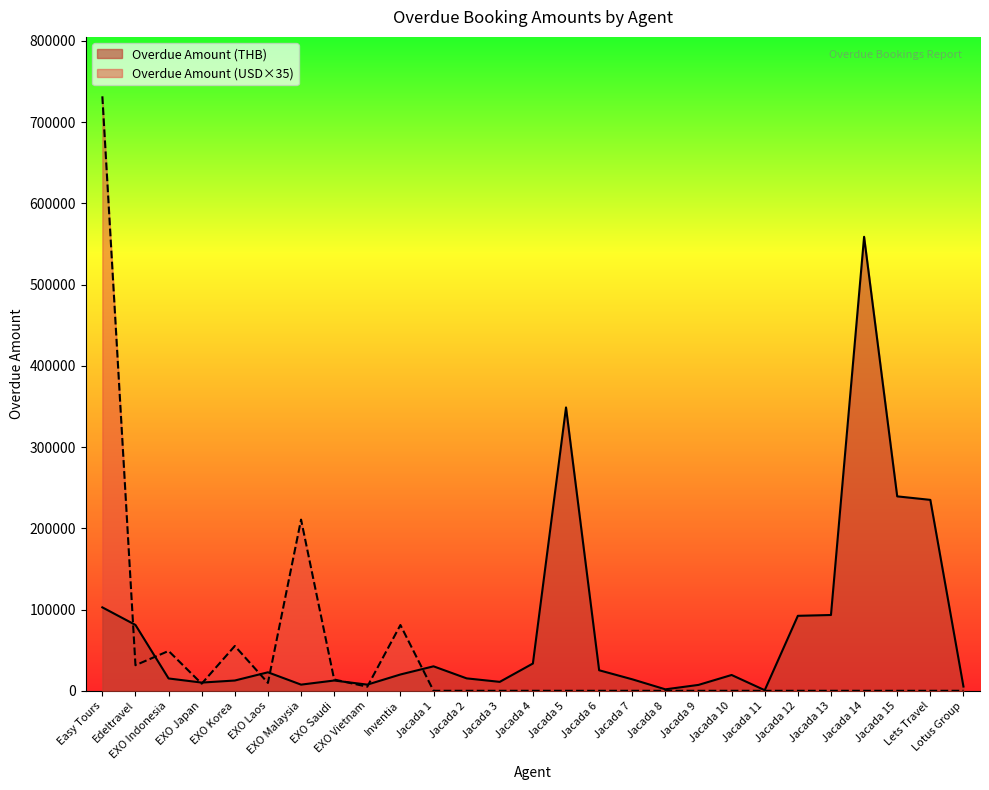

Is it true that Overdue Amount (THB) equals 12650 at EXO Saudi?

True